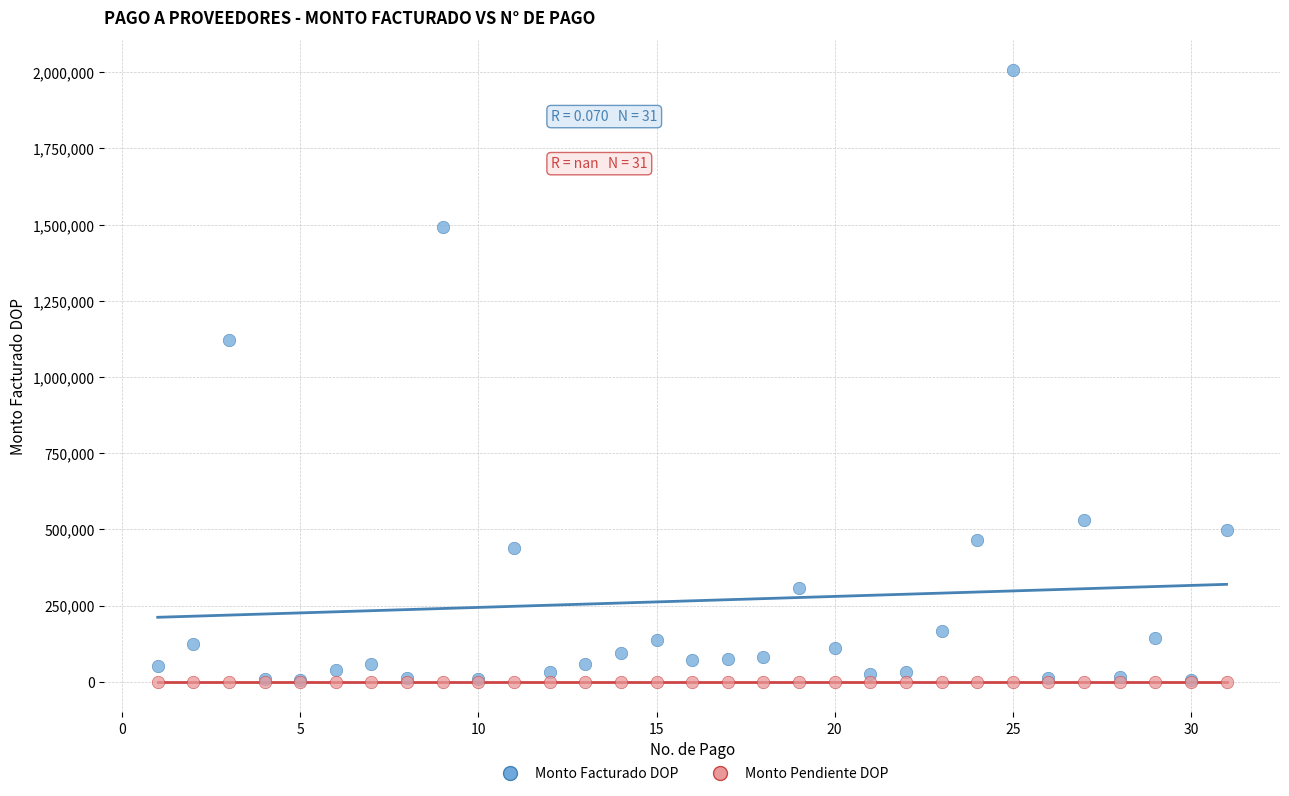

Across all series, what Y value is closest to 1003000?

1121346.7